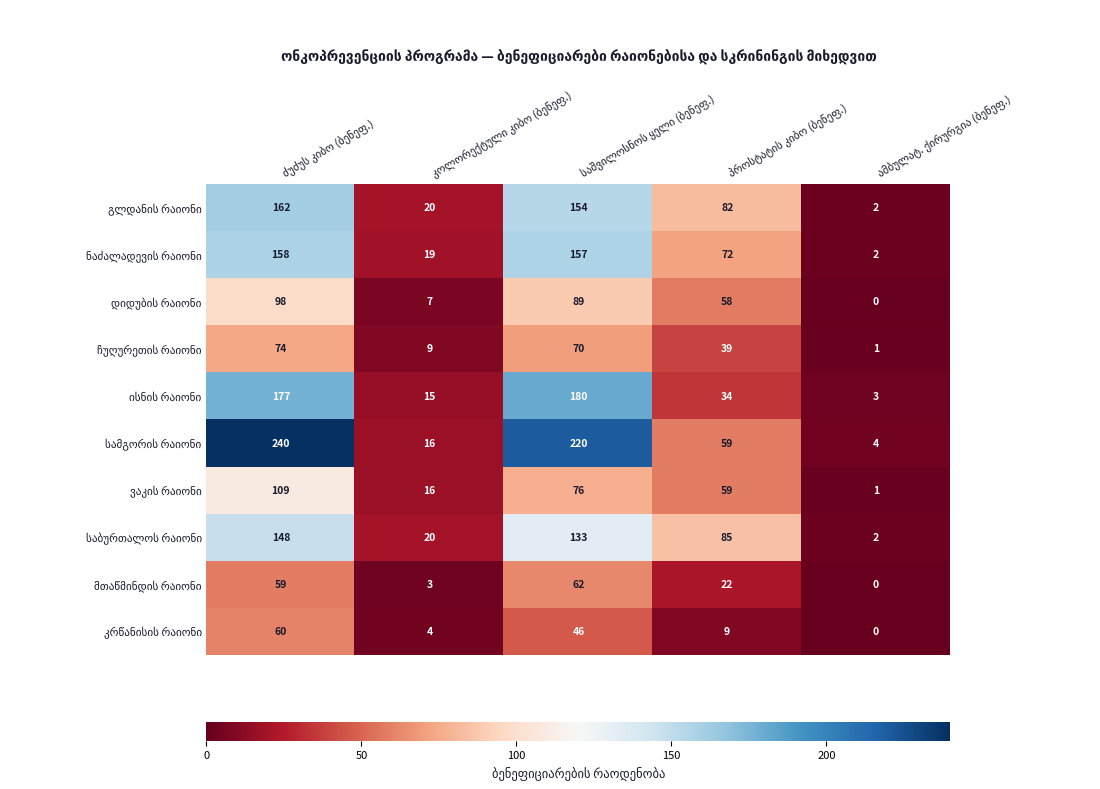

What is the greatest value displayed?

240